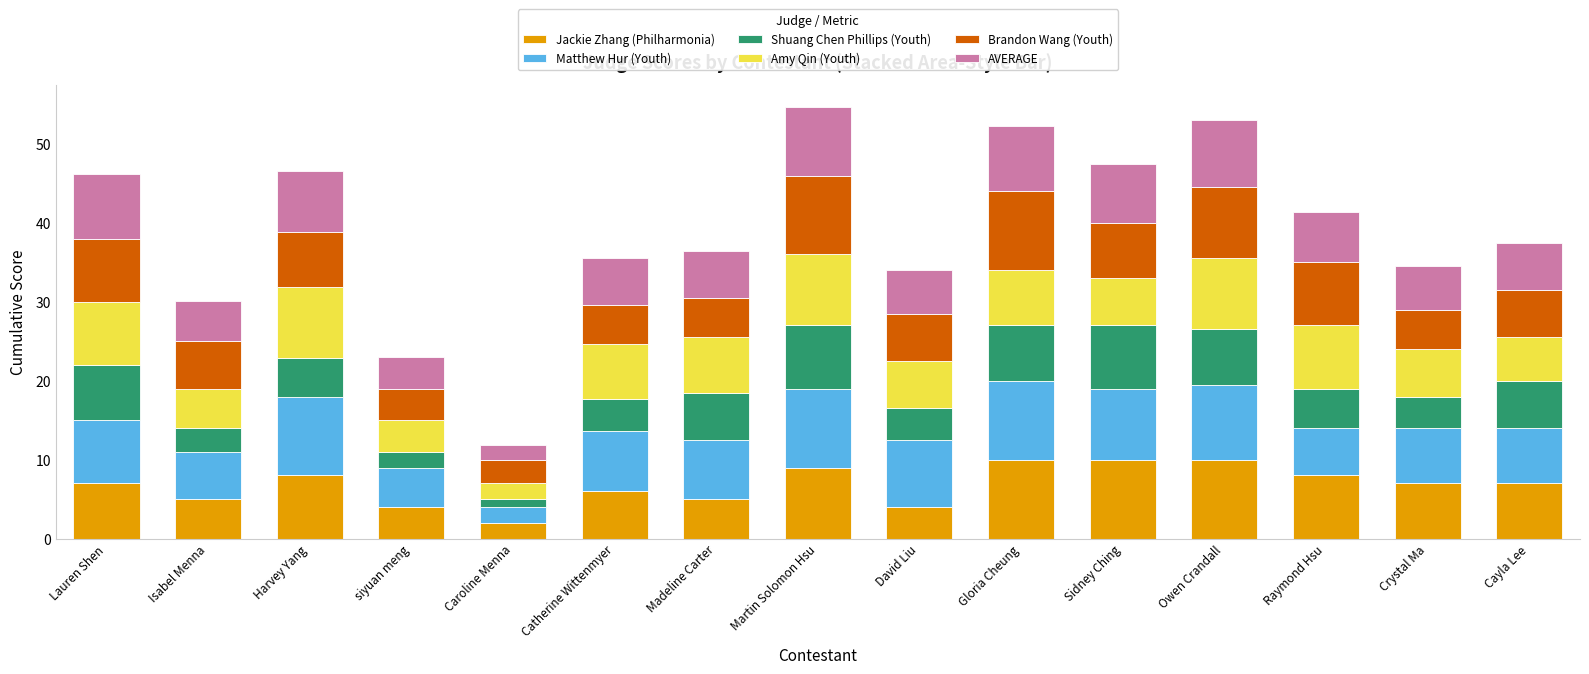

What is the highest value of the Jackie Zhang (Philharmonia) series?

10.0